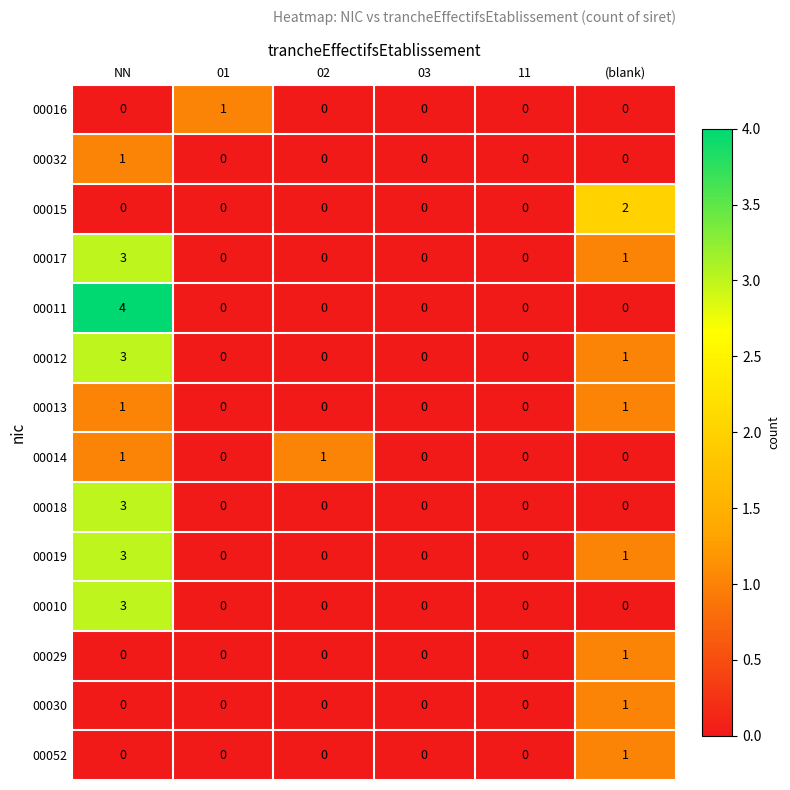

Between 11 and (blank), which series saw the biggest shift?

00015